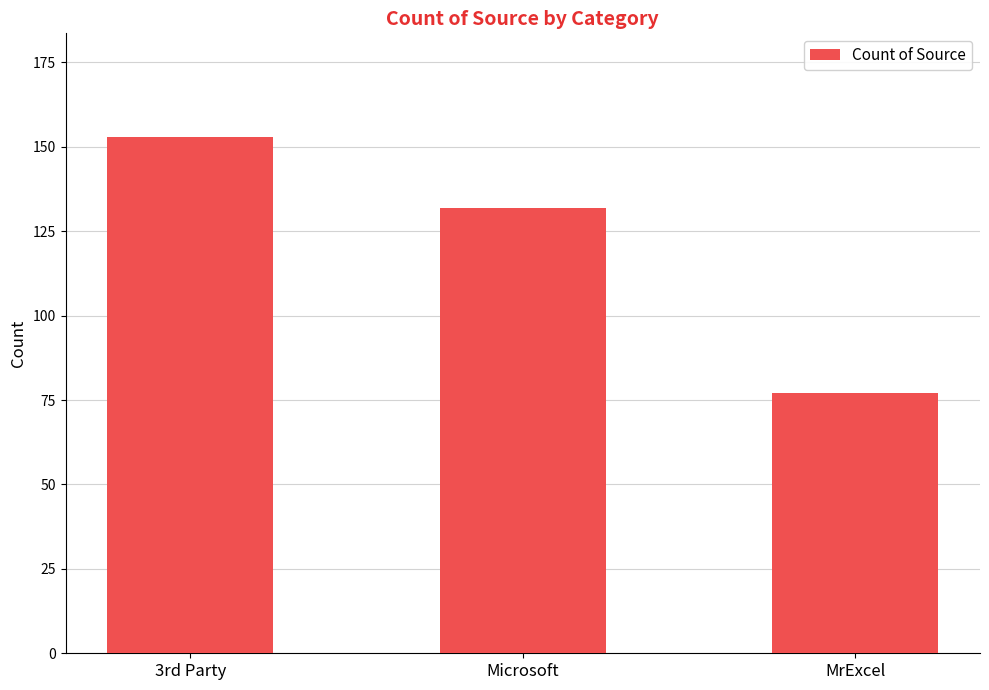

Count the number of data series in this chart.

1